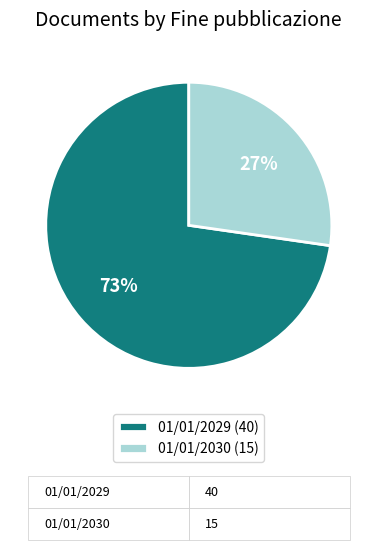

Which slice is the largest?

01/01/2029 (40)